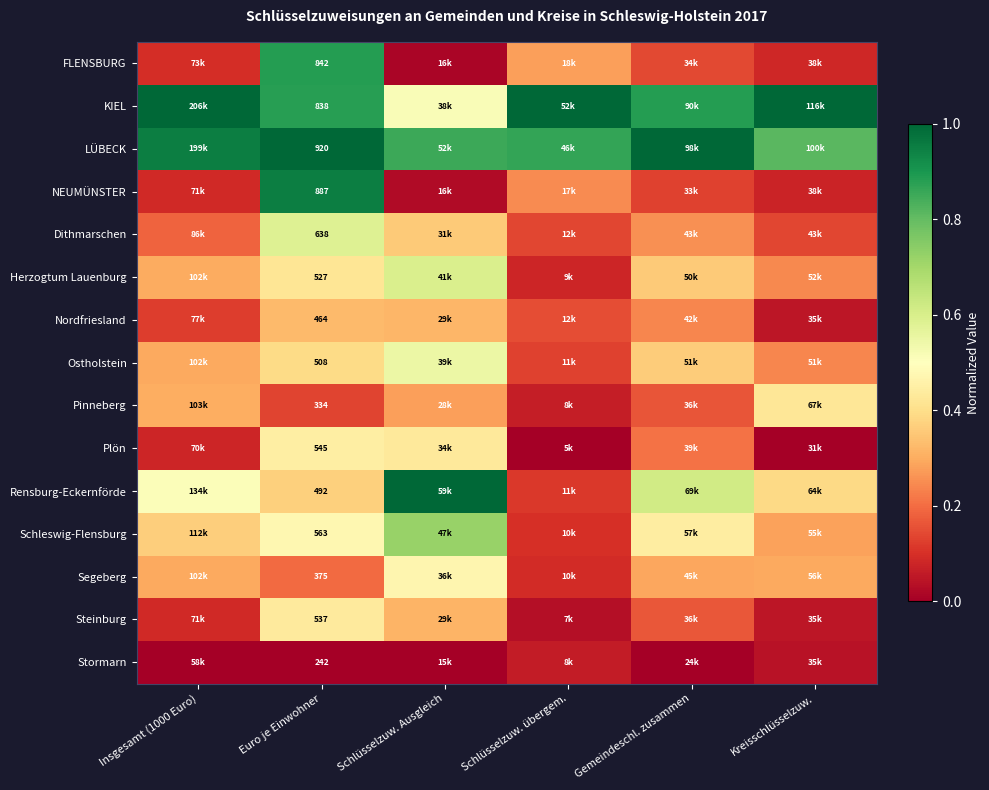

At Kreisschlüsselzuw., list the series in order from smallest to largest.

Plön, Stormarn, Steinburg, Nordfriesland, NEUMÜNSTER, FLENSBURG, Dithmarschen, Ostholstein, Herzogtum Lauenburg, Schleswig-Flensburg, Segeberg, Rensburg-Eckernförde, Pinneberg, LÜBECK, KIEL